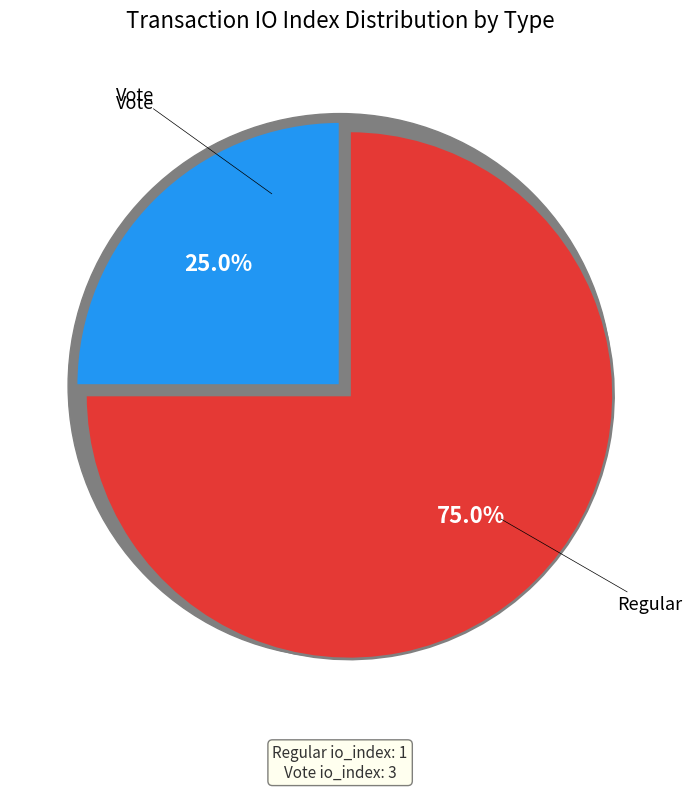

Combined, do Vote and Regular account for over 50%?

Yes